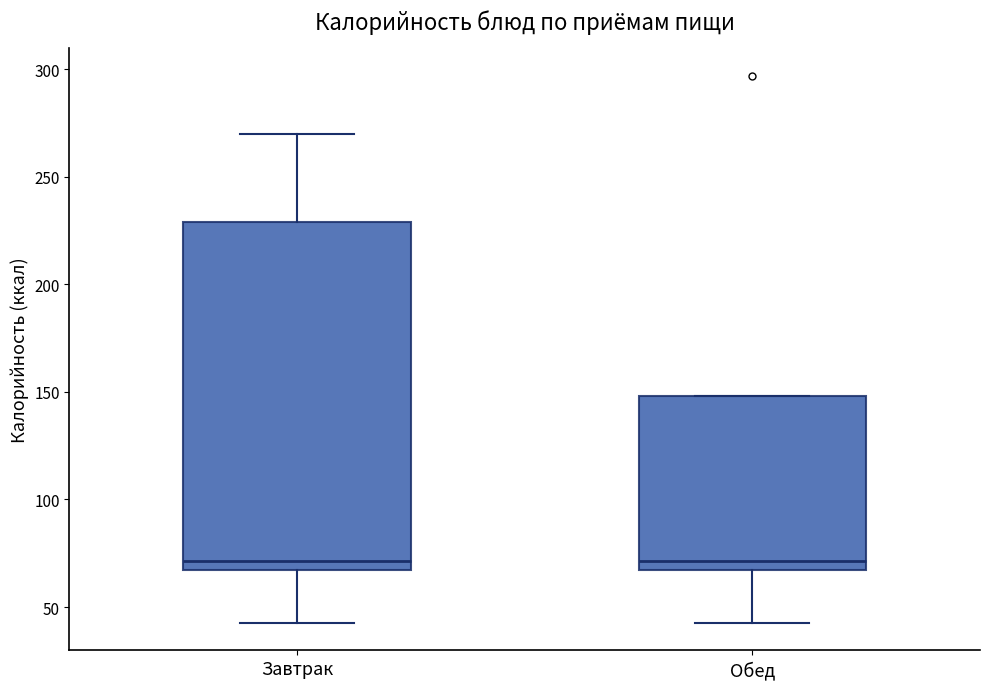

Comparing the boxes themselves (not the whiskers), which one is the tallest?

Завтрак